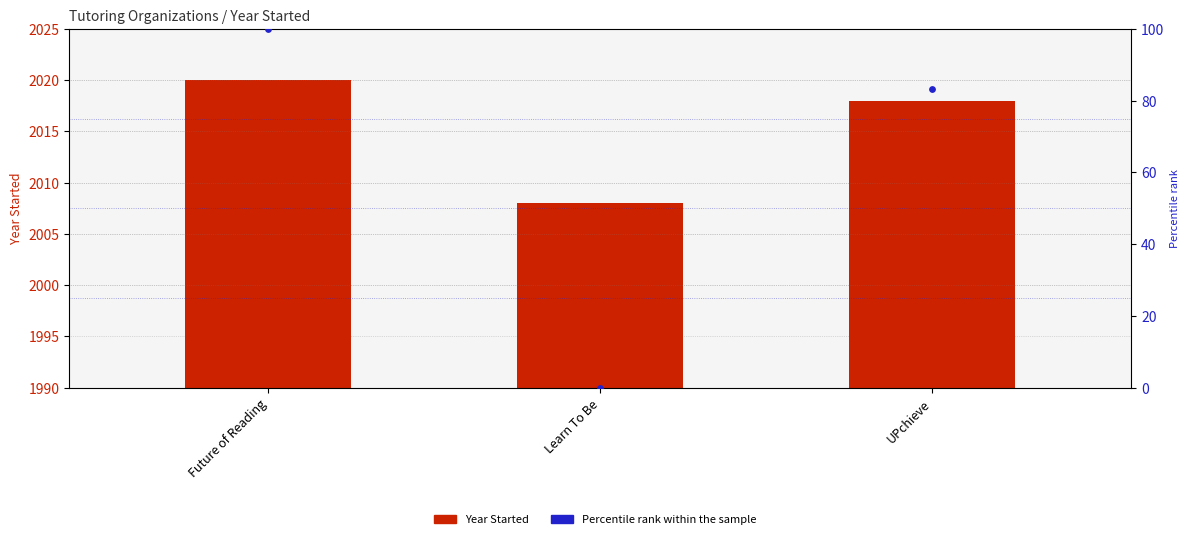

What is the total value across all series at Future of Reading?

2120.0